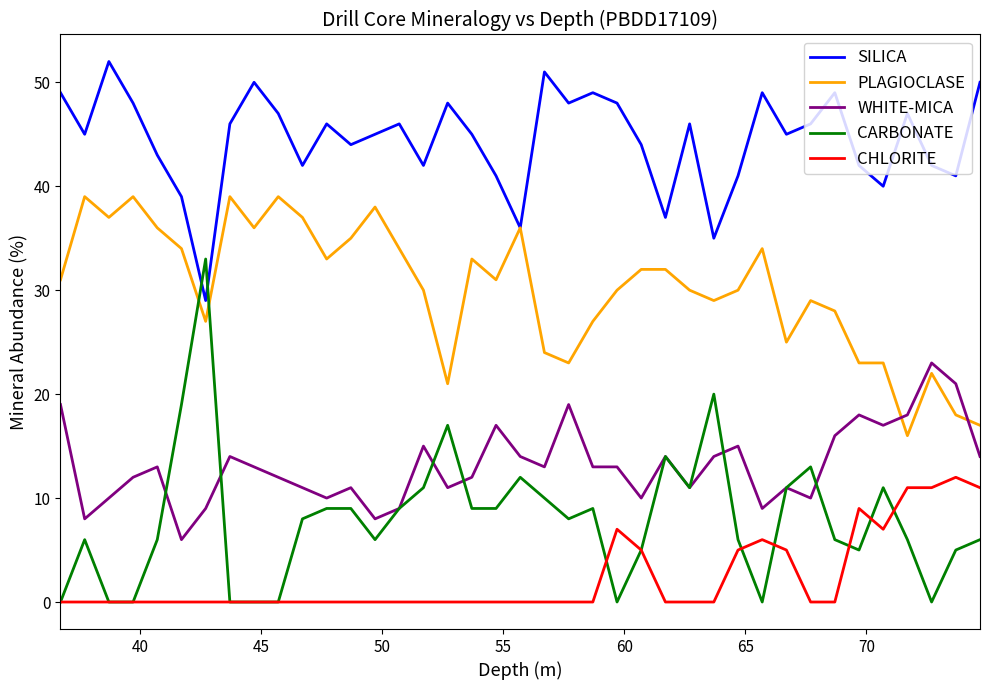

Which series has the widest spread of values?

CARBONATE